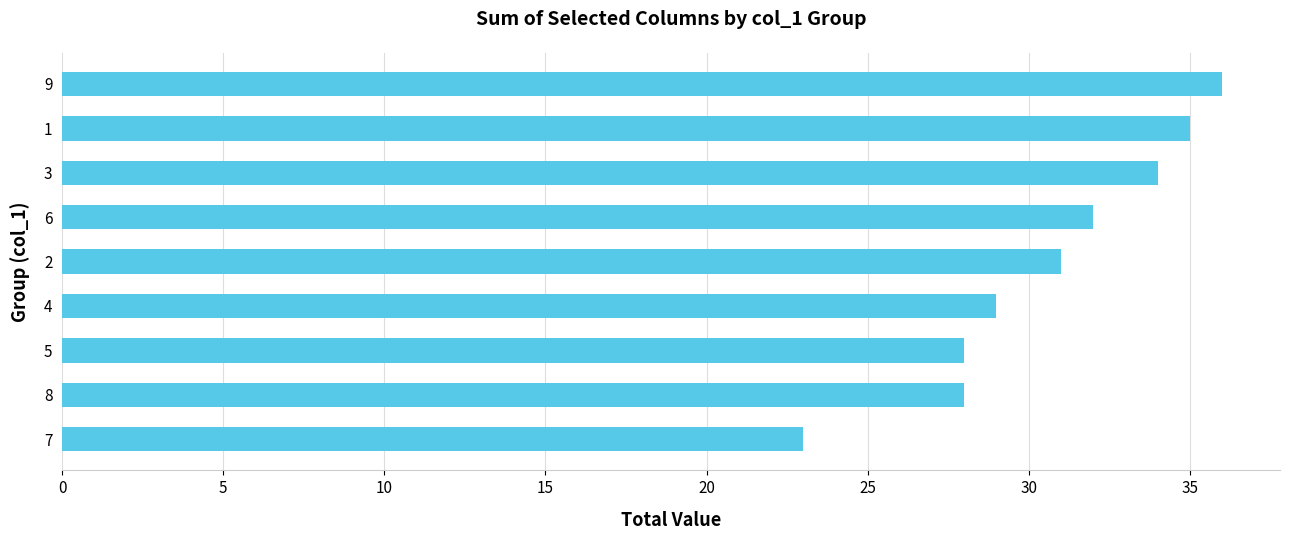

What is the change in value from 5 to 2?

+3